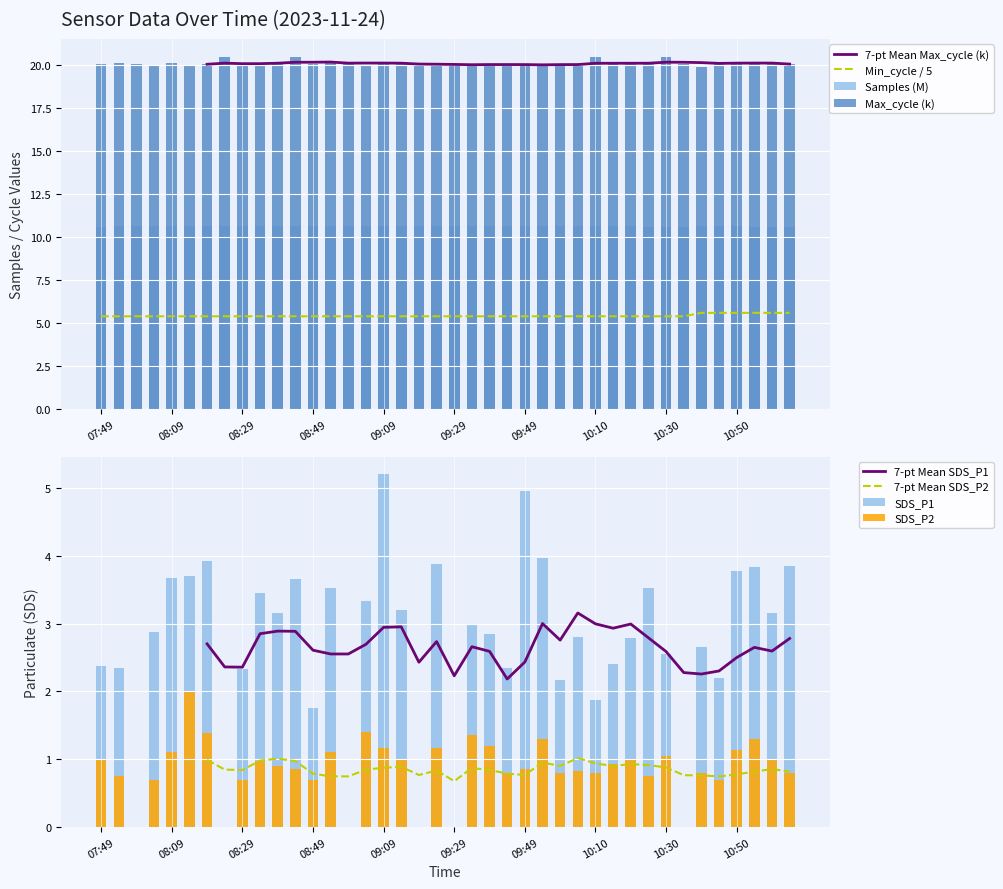

The value of Min_cycle / 5 at 10:30 is 2.0. True or false?

False